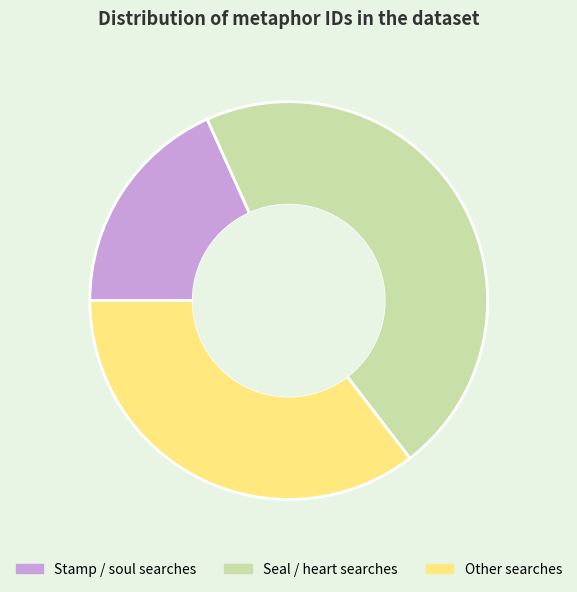

Is there any slice that represents more than half of the pie?

No